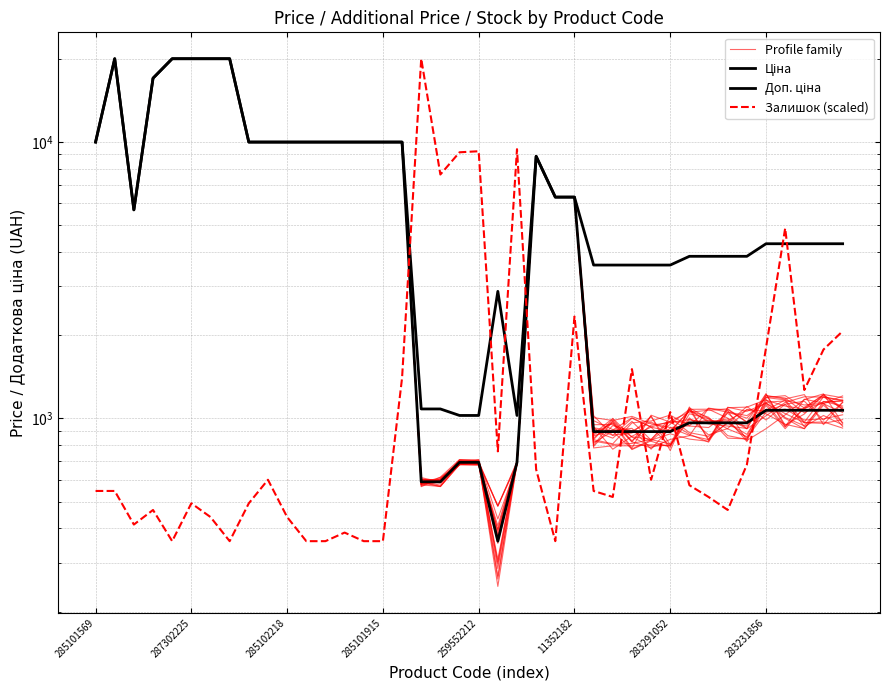

At which label does Profile family reach its minimum?

21